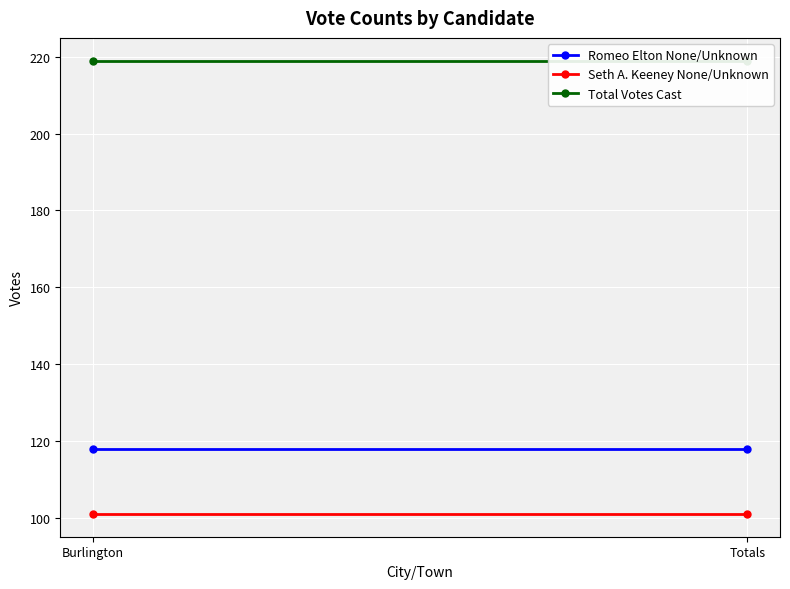

Which category has the highest value in the Romeo Elton None/Unknown series?

Burlington